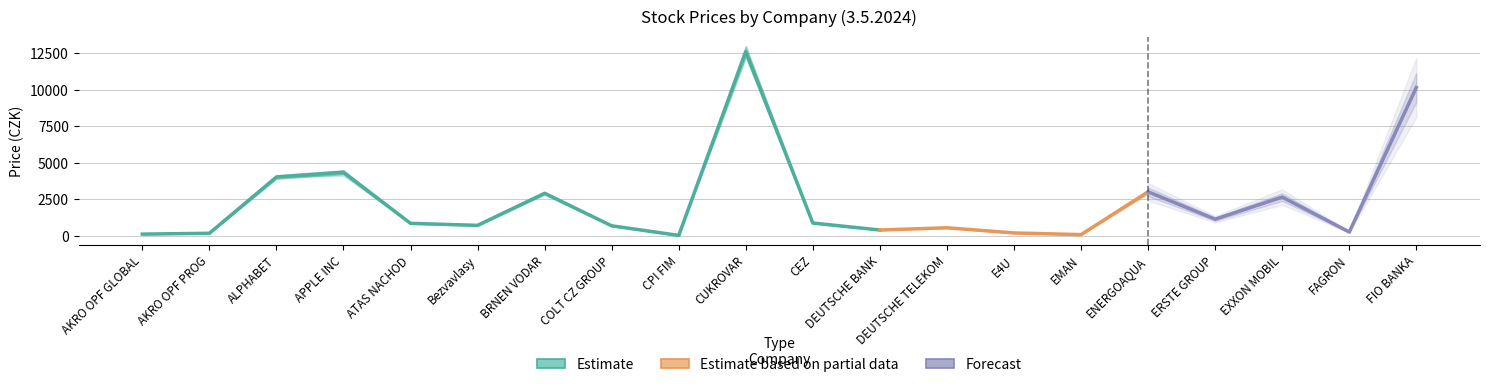

Does the chart display data point markers on the line(s)?

No